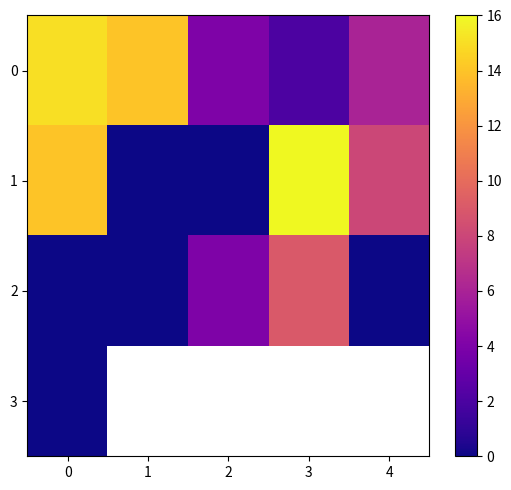

Rank the categories by 3 value from highest to lowest.

0, 1, 2, 3, 4